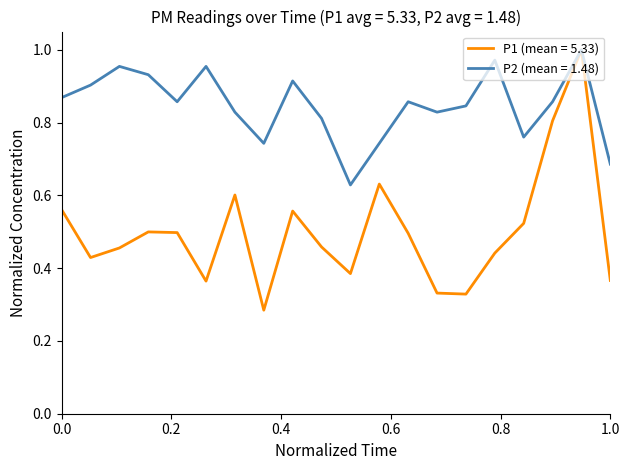

Which series has the widest spread of values?

P1 (mean = 5.33)